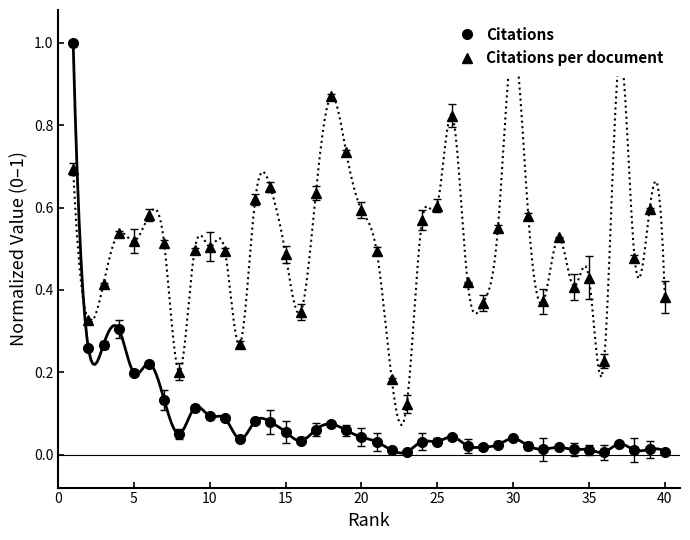

What is the sum of all Citations values?

3.7